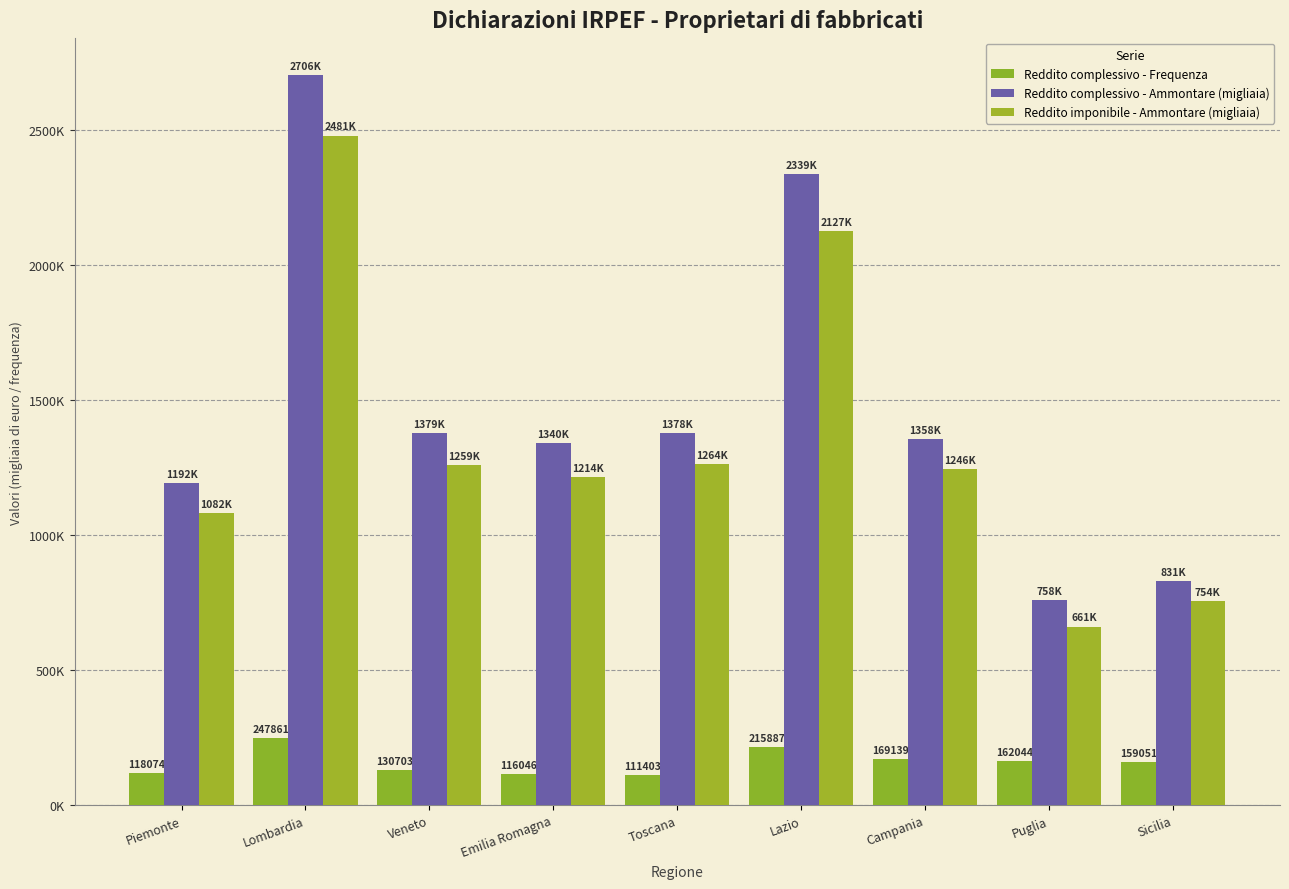

Which category has the lowest value in the Reddito imponibile - Ammontare (migliaia) series?

Puglia